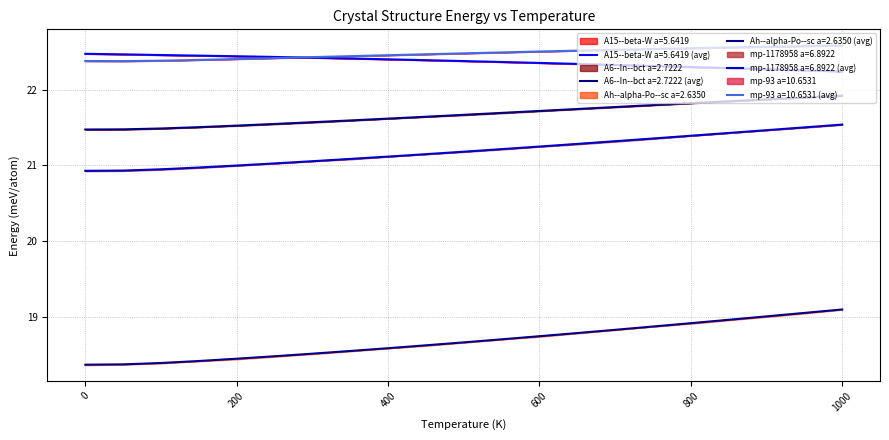

Reading left to right, what are all the values shown in this chart?

A15--beta-W a=5.6419: 22.5	22.5	22.5	22.4	22.4	22.4	22.4	22.4	22.4	22.4	22.4	22.4	22.4	22.3	22.3	22.3	22.3	22.3	22.3	22.3	22.2
A6--In--bct a=2.7222: 21.5	21.5	21.5	21.5	21.5	21.5	21.6	21.6	21.6	21.6	21.7	21.7	21.7	21.7	21.8	21.8	21.8	21.8	21.9	21.9	21.9
Ah--alpha-Po--sc a=2.6350: 18.4	18.4	18.4	18.4	18.4	18.5	18.5	18.5	18.6	18.6	18.7	18.7	18.7	18.8	18.8	18.9	18.9	19.0	19.0	19.1	19.1
mp-1178958 a=6.8922: 20.9	20.9	20.9	21.0	21.0	21.0	21.1	21.1	21.1	21.1	21.2	21.2	21.2	21.3	21.3	21.4	21.4	21.4	21.5	21.5	21.5
mp-93 a=10.6531: 22.4	22.4	22.4	22.4	22.4	22.4	22.4	22.4	22.5	22.5	22.5	22.5	22.5	22.5	22.5	22.5	22.5	22.6	22.6	22.6	22.6